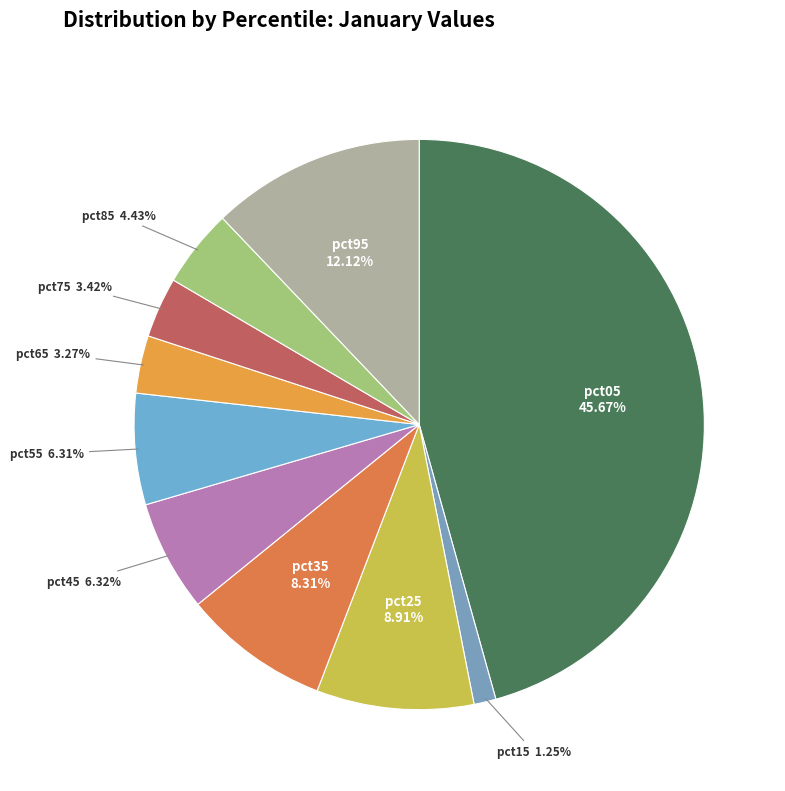

Does pct25 account for over 50% of the chart?

No